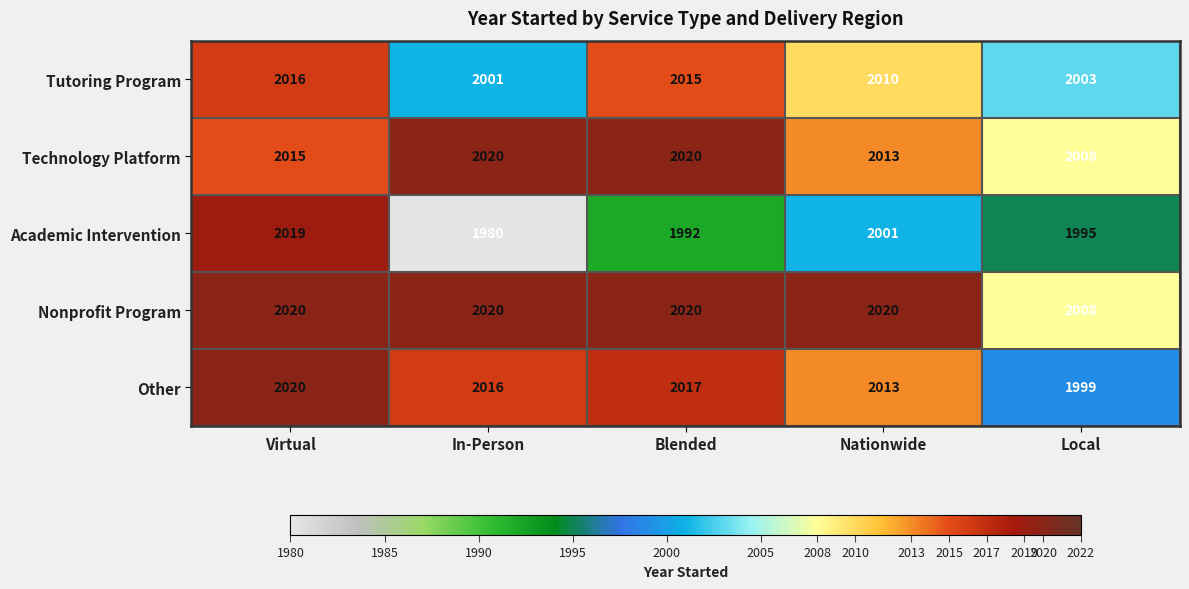

What is the minimum value shown in the chart?

1980